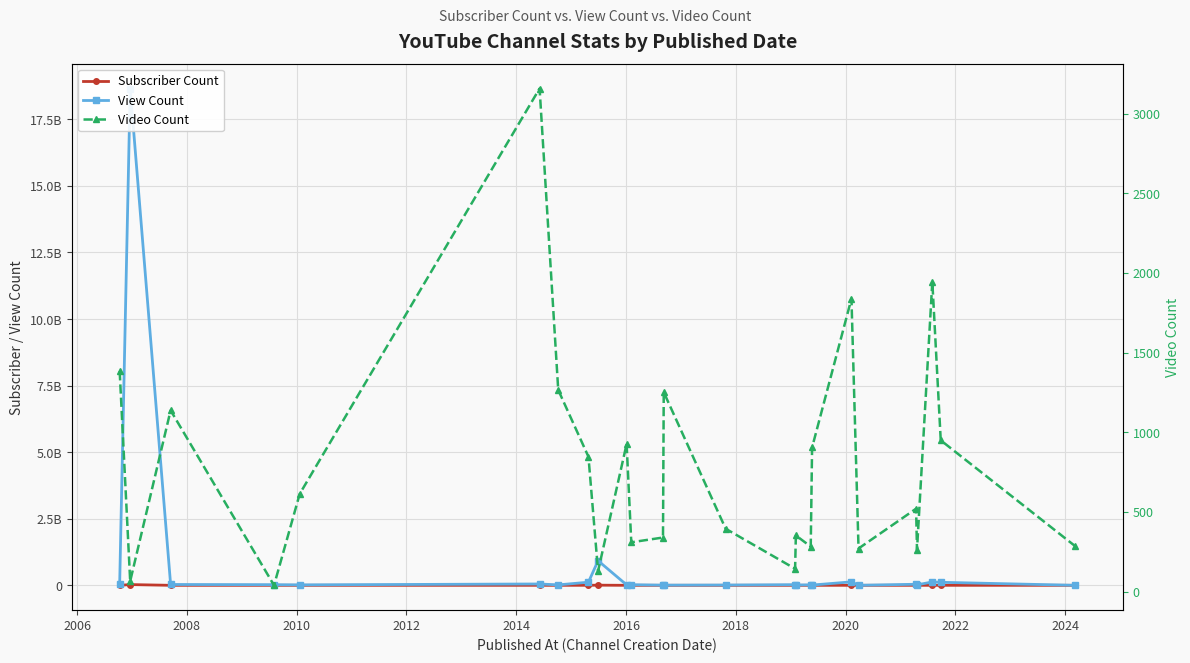

How many values in the Subscriber Count series exceed 121000?

12